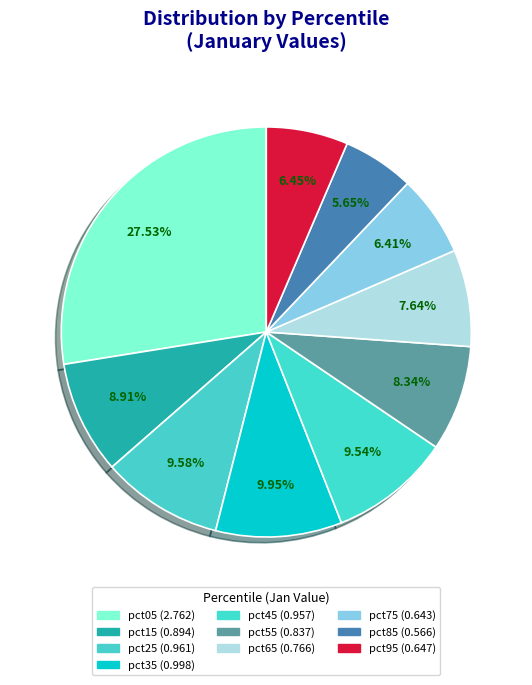

Which has a higher value, pct95 or pct65?

pct65